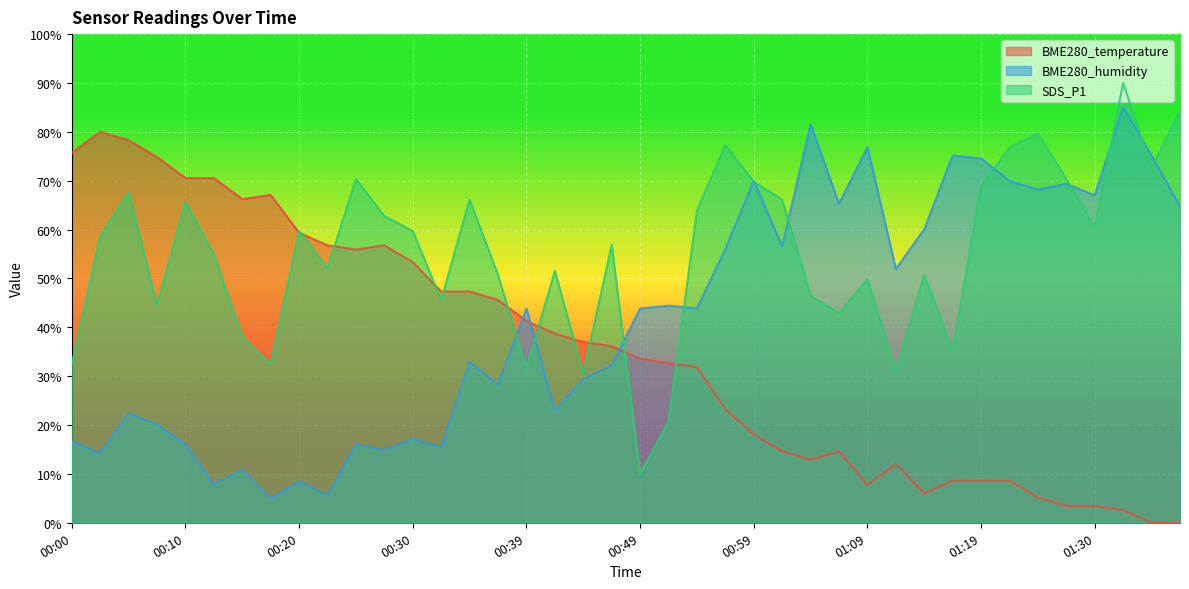

How many categories are shown in the chart?

40